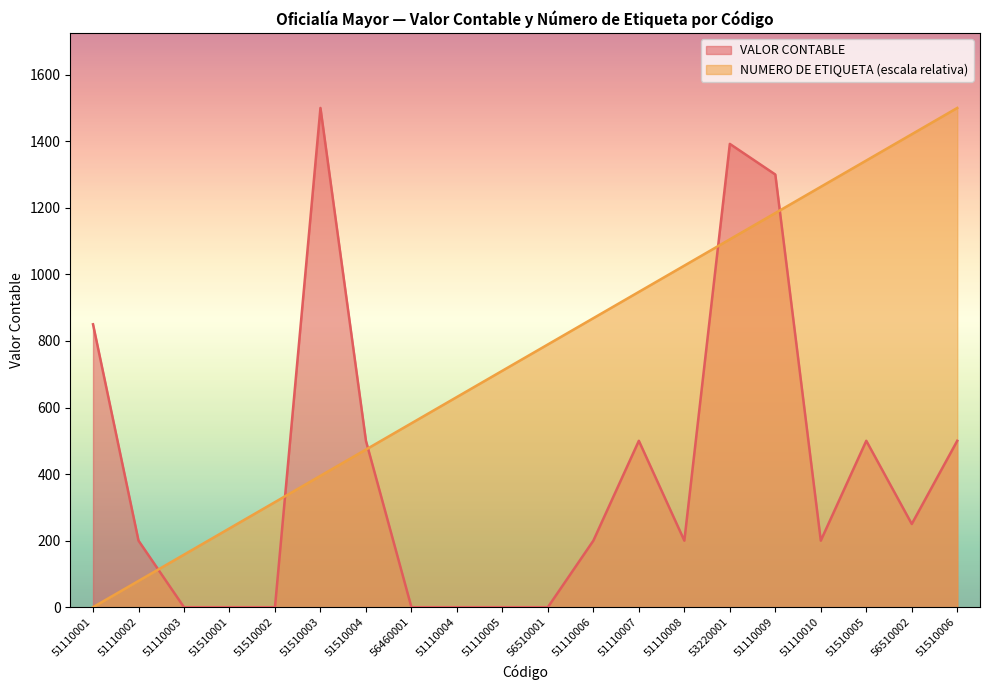

Reading right to left, extract all data points from this chart.

VALOR CONTABLE: 51510006=500.0	56510002=250.0	51510005=500.0	51110010=200.0	51110009=1300.0	53220001=1392.0	51110008=200.0	51110007=500.0	51110006=200.0	56510001=0.0	51110005=0.0	51110004=0.0	56460001=0.0	51510004=500.0	51510003=1500.0	51510002=0.0	51510001=0.0	51110003=0.0	51110002=200.0	51110001=850.0
NUMERO DE ETIQUETA: 51510006=1500.0	56510002=1421.1	51510005=1342.1	51110010=1263.2	51110009=1184.2	53220001=1105.3	51110008=1026.3	51110007=947.4	51110006=868.4	56510001=789.5	51110005=710.5	51110004=631.6	56460001=552.6	51510004=473.7	51510003=394.7	51510002=315.8	51510001=236.8	51110003=157.9	51110002=78.9	51110001=0.0